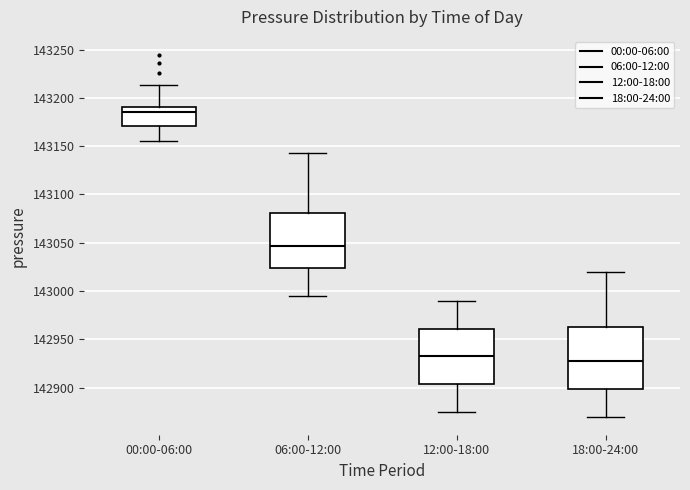

Reading left to right, read every box against the y-axis: the position of its median line, the range the box covers, and the ends of its whiskers. The values are not printed on the chart, so give them approximately, as read against the axis.

00:00-06:00: median 143185, box 143170 to 143190, whiskers 143155 to 143215
06:00-12:00: median 143045, box 143025 to 143080, whiskers 142995 to 143145
12:00-18:00: median 142935, box 142905 to 142960, whiskers 142875 to 142990
18:00-24:00: median 142930, box 142900 to 142965, whiskers 142870 to 143020